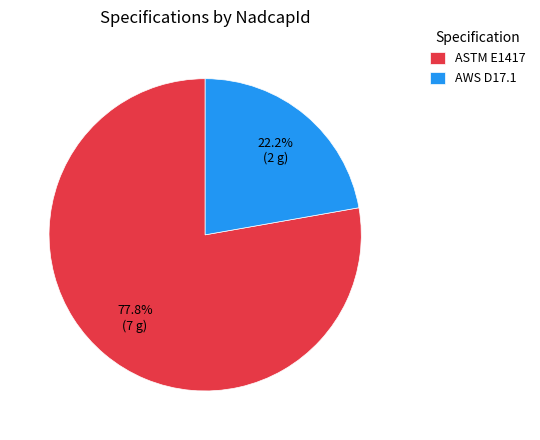

The AWS D17.1 slice represents 22% of the pie. True or false?

True